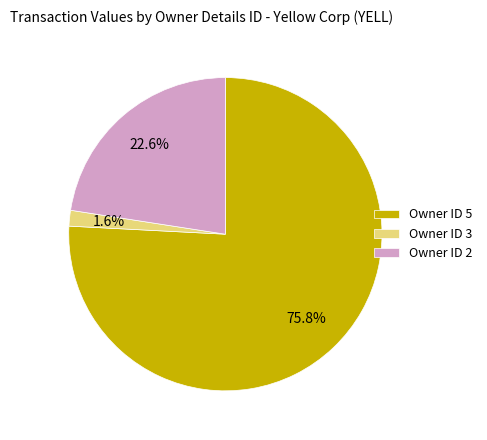

What is the total percentage of Owner ID 5 and Owner ID 2?

98.4%